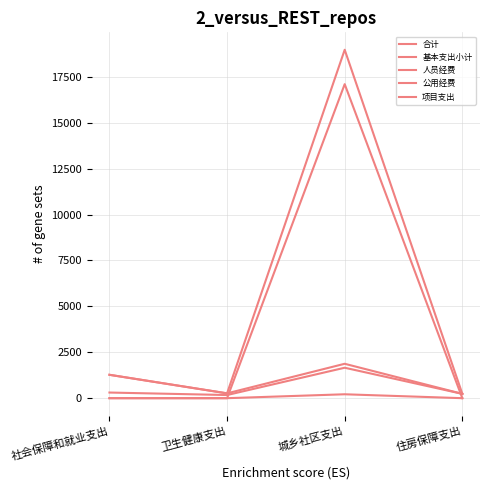

At 住房保障支出, list the series in order from smallest to largest.

公用经费, 项目支出, 合计, 基本支出小计, 人员经费